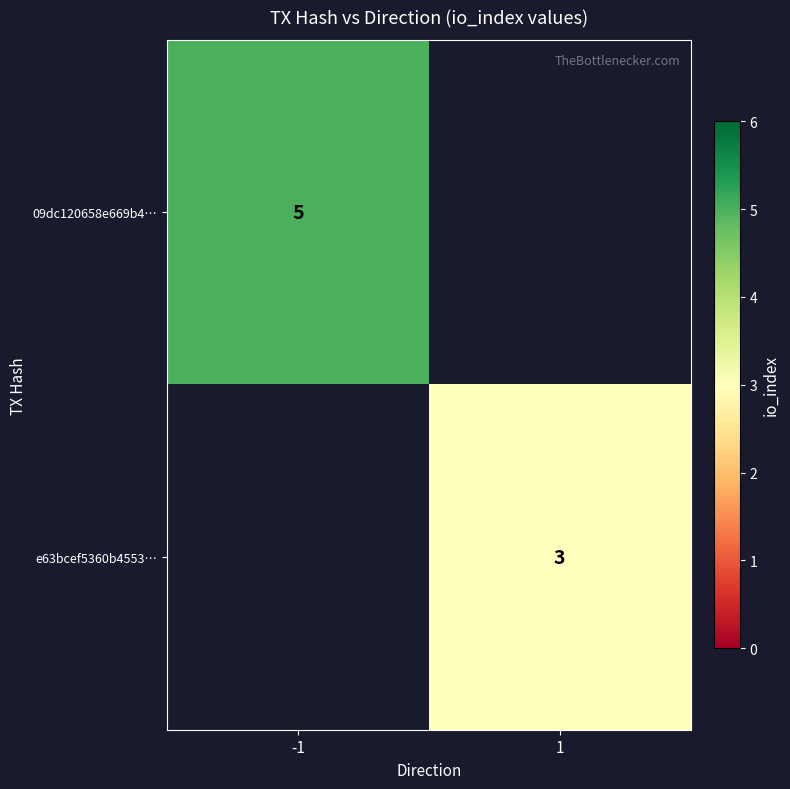

Is the value of 09dc120658e669b4… at -1 greater than the value of e63bcef5360b4553… at 1?

Yes